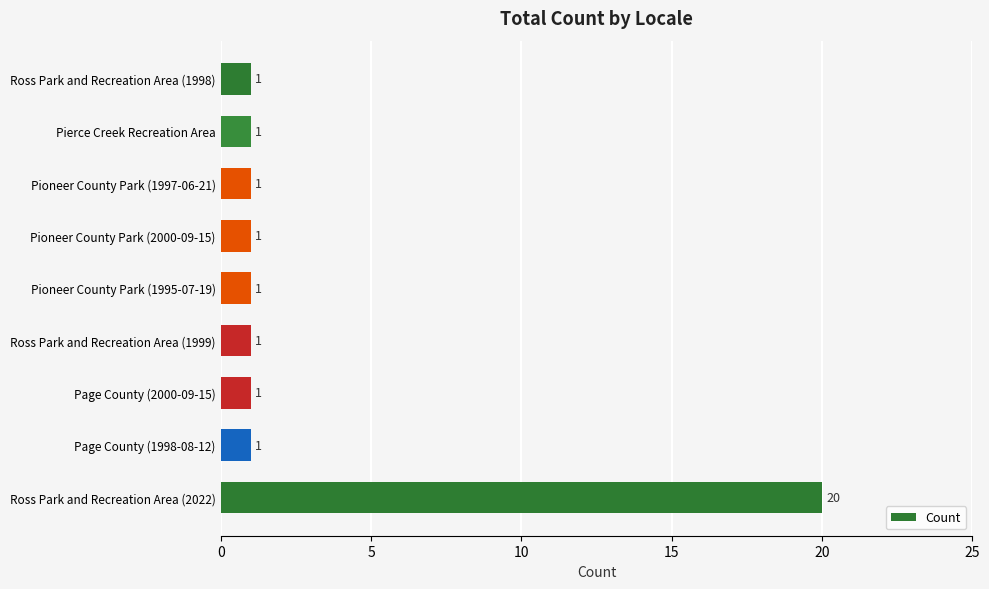

What is the value of the 2nd bar from the top?

1